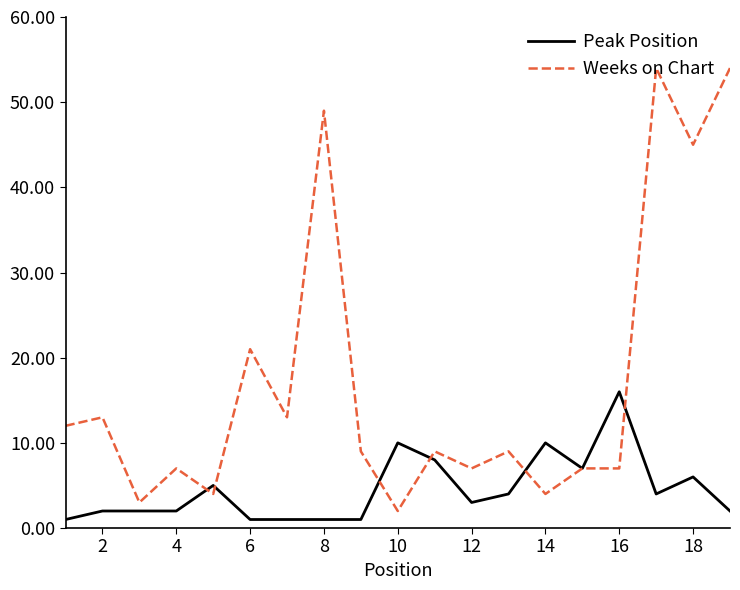

Which series has the widest spread of values?

Weeks on Chart